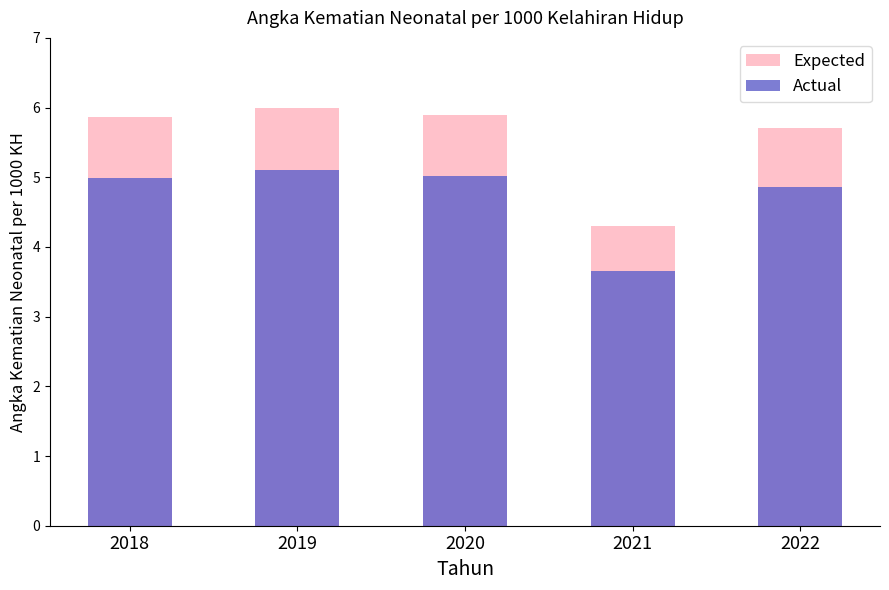

What is the value of the Actual bar at the 4th from the left?

3.7